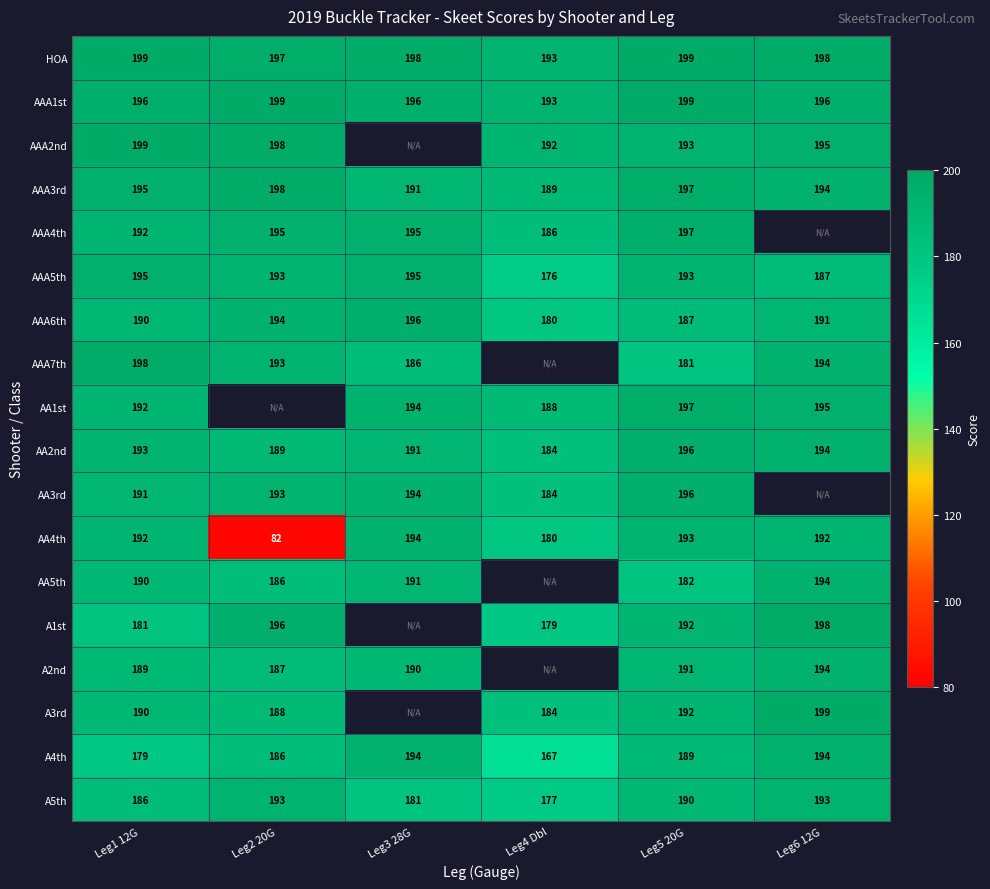

What is the spread (max minus min) of values at Leg3 28G?

17.0